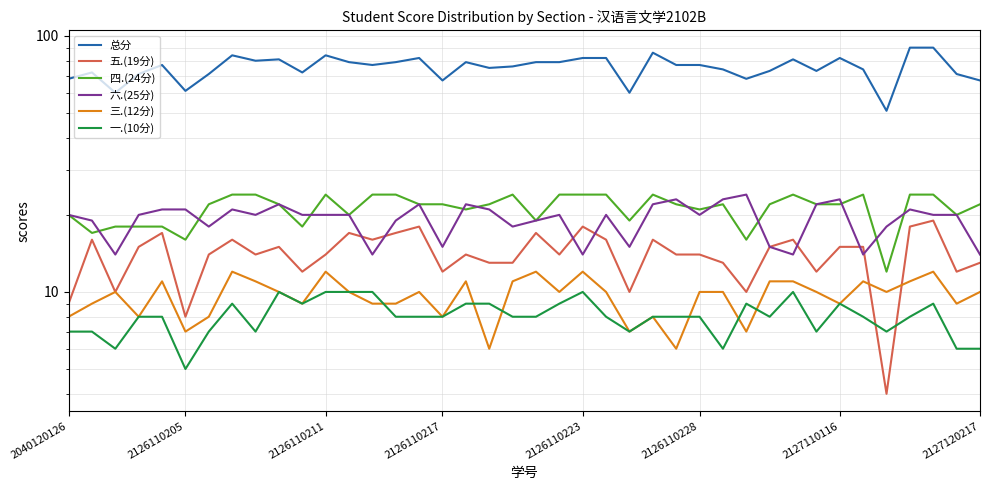

What position from the left is 21?

22